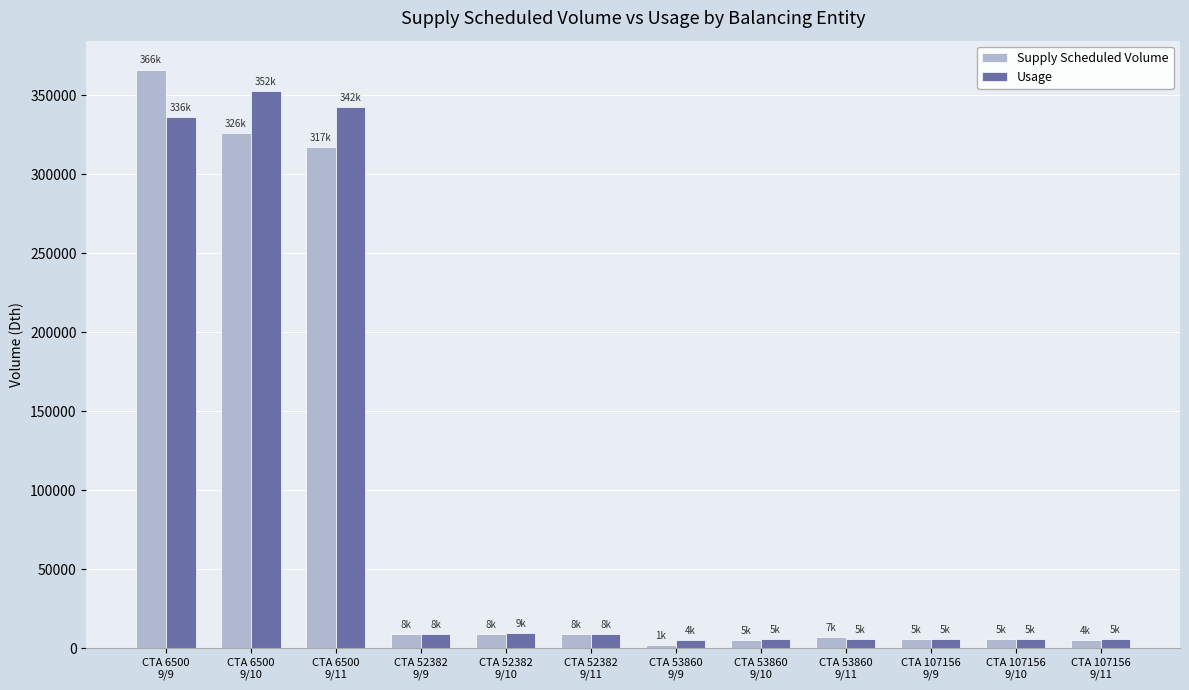

At which category is the sum across all series the highest?

CTA 6500
9/9